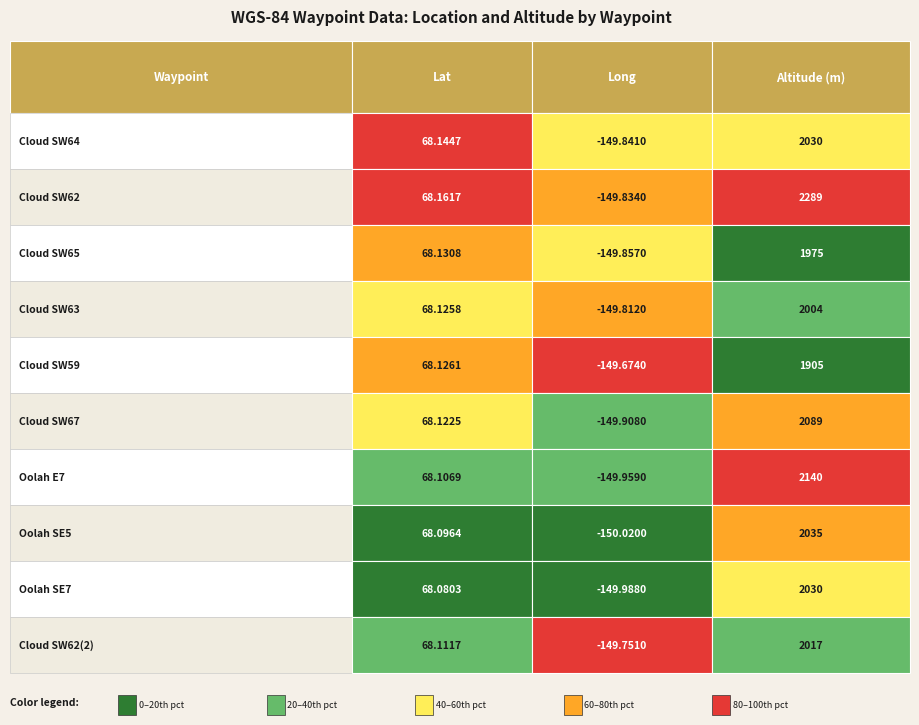

What is the sum of the Oolah E7 values at 2 and 1?

1990.0